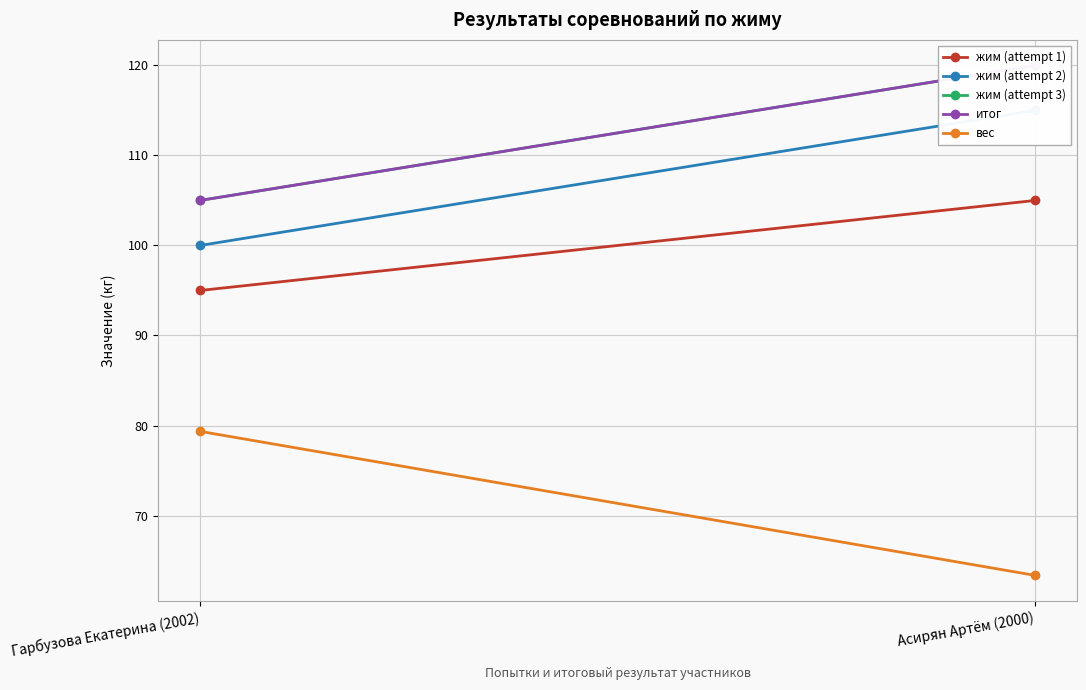

What position from the left is Гарбузова Екатерина (2002)?

1